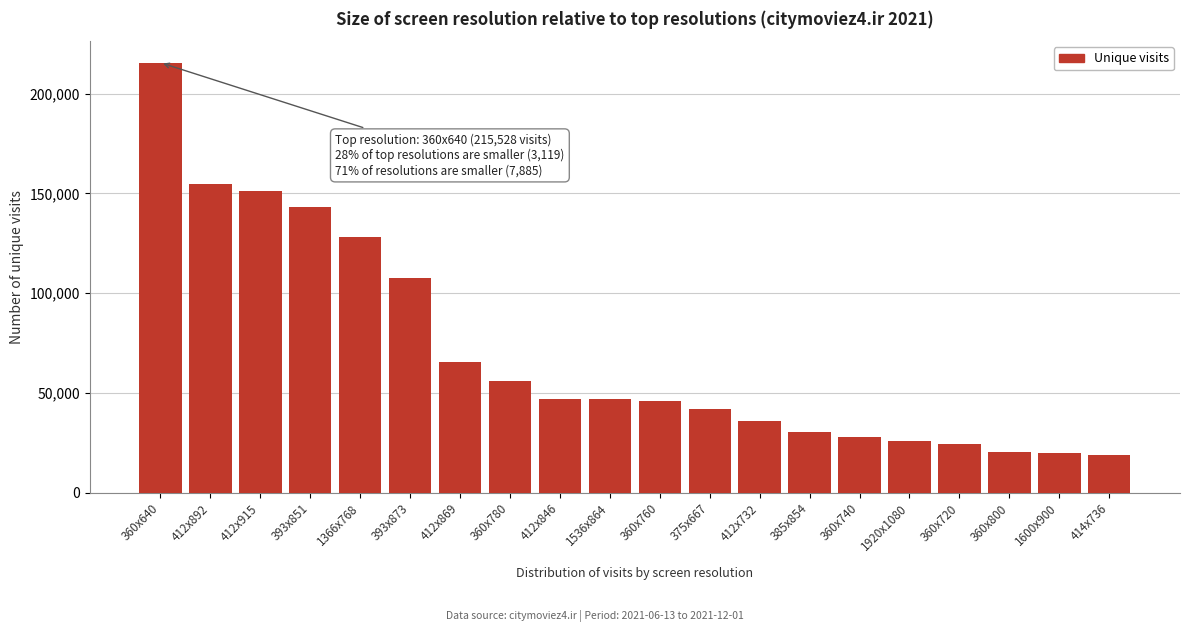

What is the label of the 17th bar from the right?

393x851